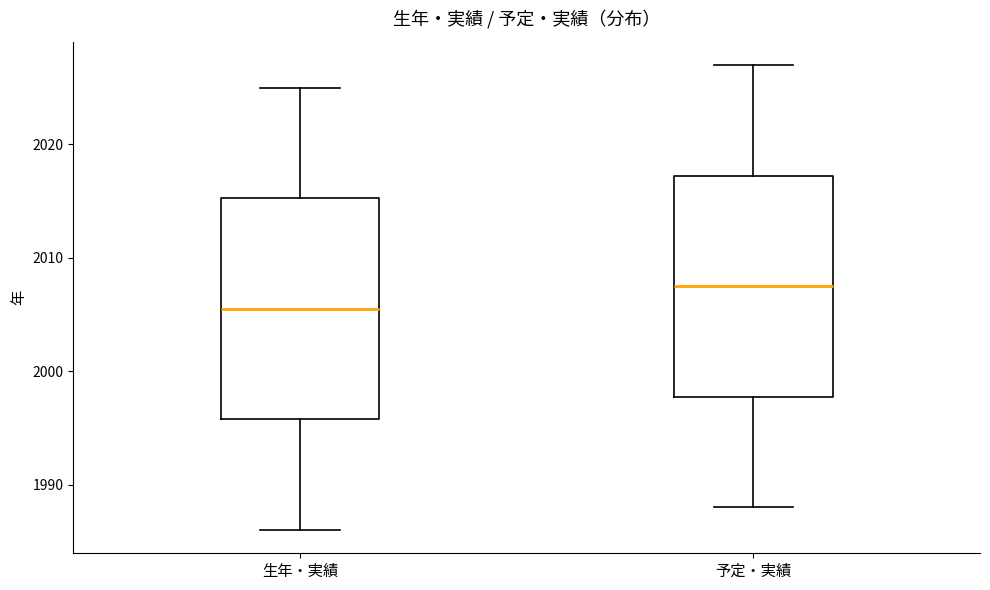

Reading left to right, read every box against the y-axis: the position of its median line, the range the box covers, and the ends of its whiskers. The values are not printed on the chart, so give them approximately, as read against the axis.

生年・実績: median 2006, box 1996 to 2015, whiskers 1986 to 2025
予定・実績: median 2008, box 1998 to 2017, whiskers 1988 to 2027